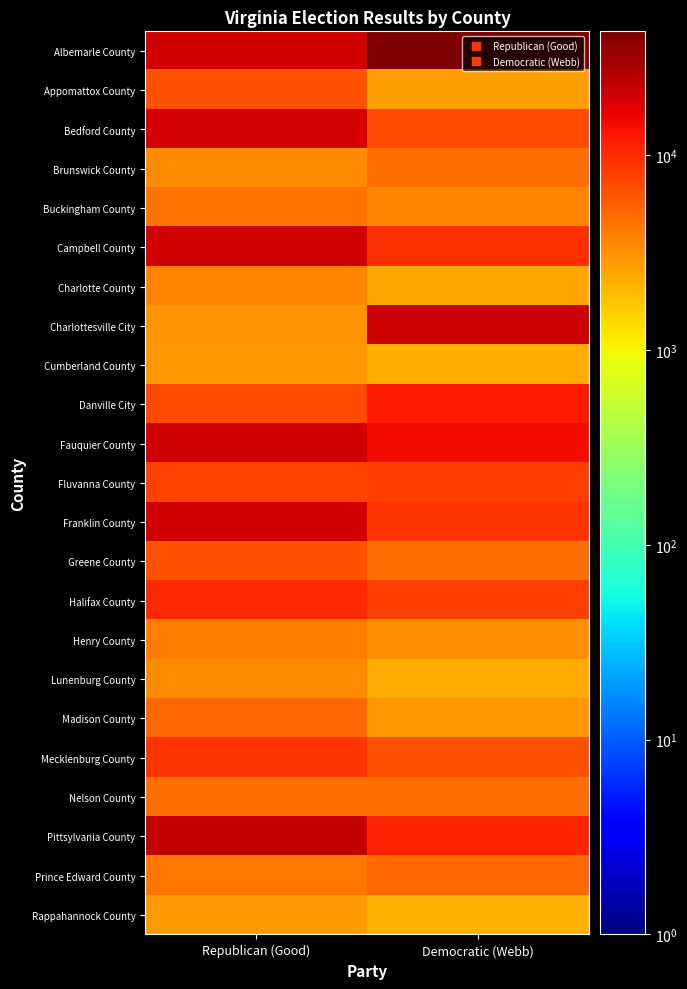

What is the difference between the highest and lowest values at Democratic (Webb)?

41204